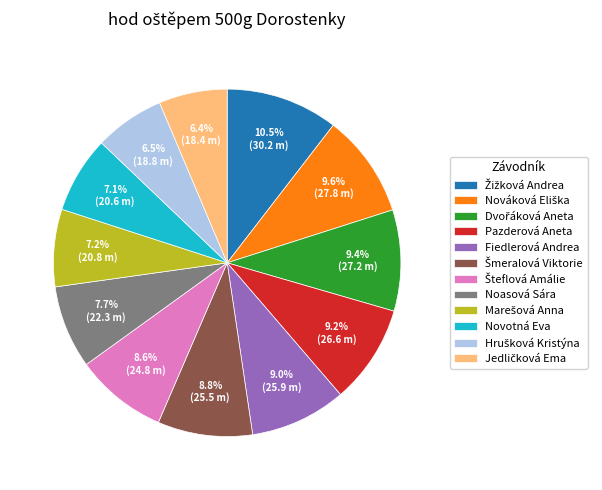

Is there any slice that represents more than half of the pie?

No